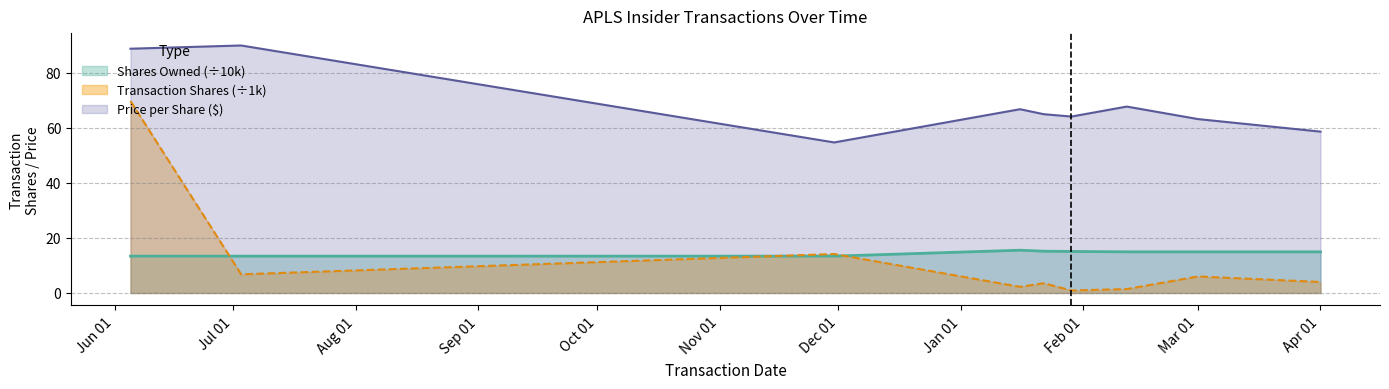

Does the chart display data point markers on the line(s)?

No